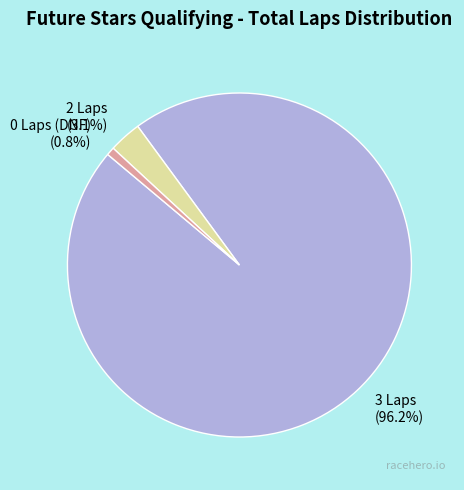

How many segments does this pie chart have?

3